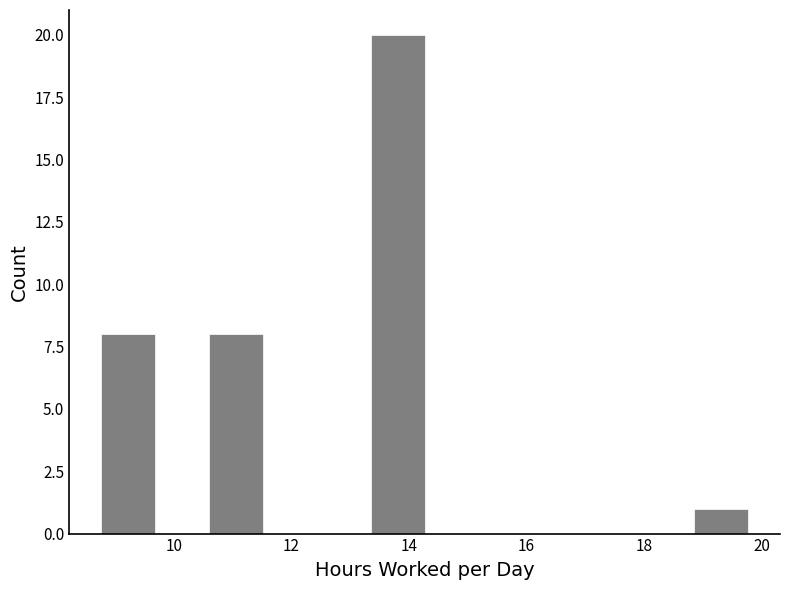

What is the height of the bar covering 18.8 to 19.8 on the x-axis? Neither the bar edges nor the heights are printed on the chart, so give them approximately, as read against the axes.

1